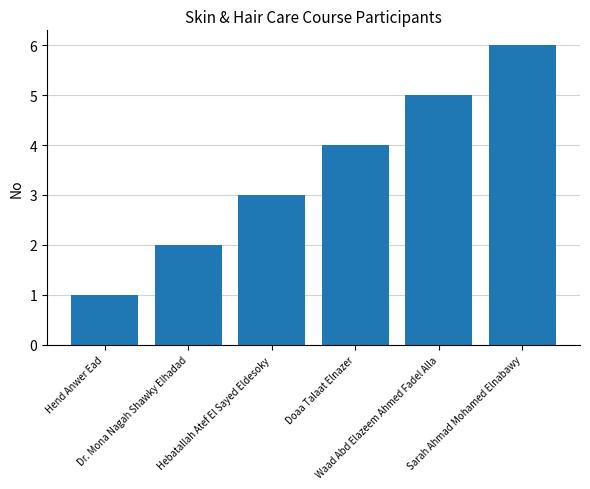

What is the sum of the values at Dr. Mona Nagah Shawky Elhadad and Hebatallah Atef El Sayed Eldesoky?

5